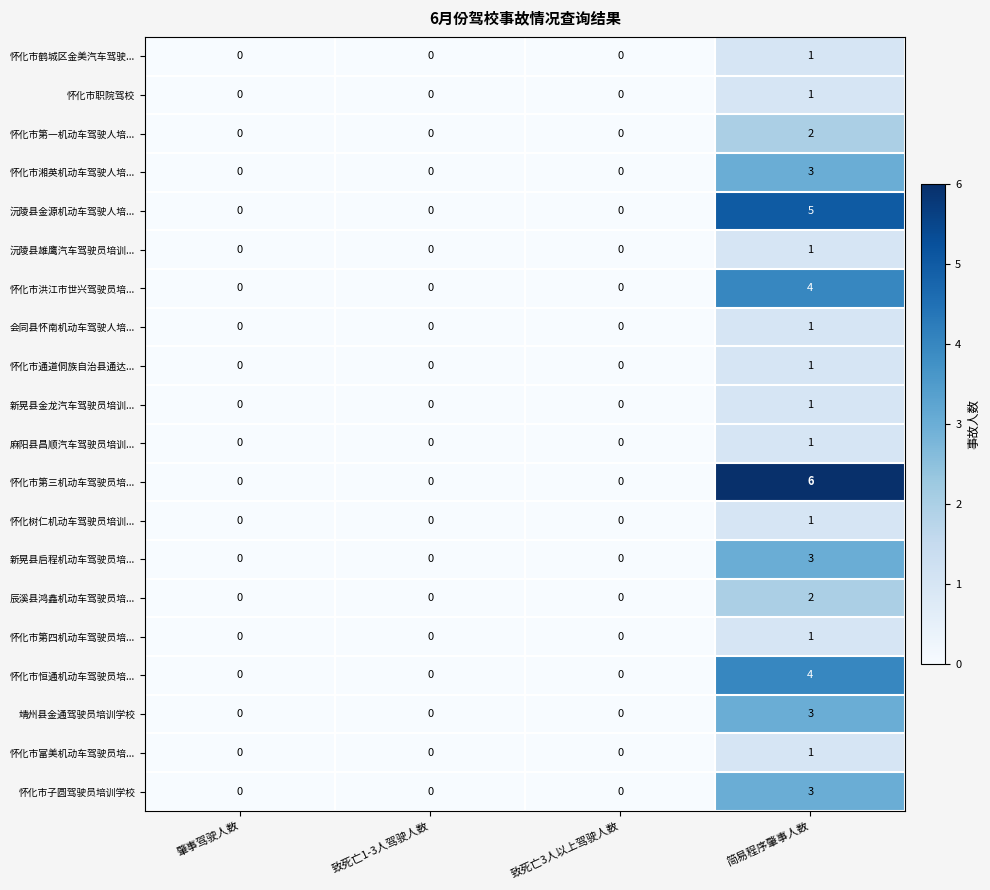

True or false: 怀化市第三机动车驾驶员培... has a value of 2 at 致死亡3人以上驾驶人数.

False